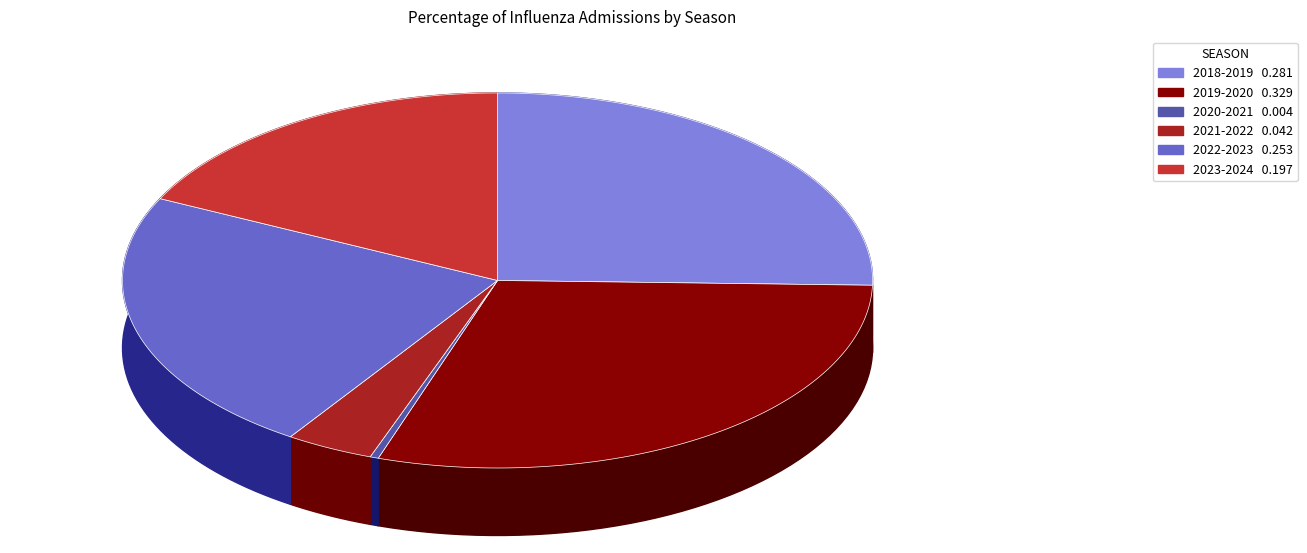

What is the smallest slice in the pie chart?

2020-2021